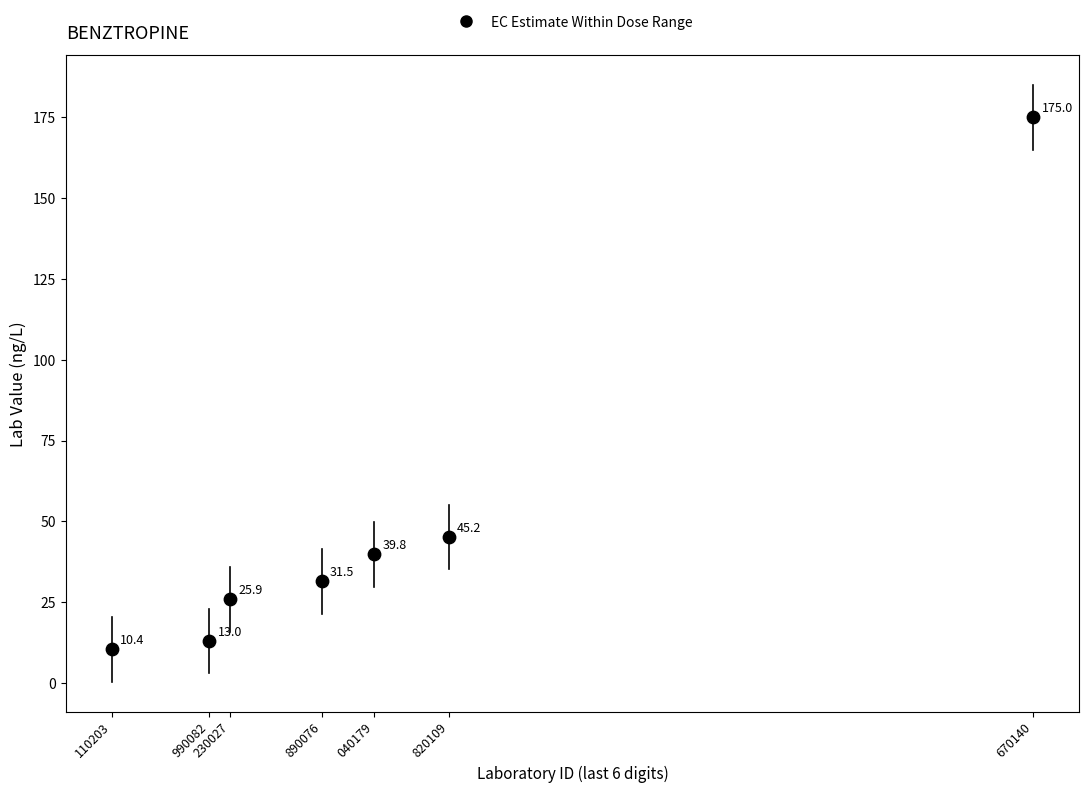

What Y value in the scatter plot is closest to 92?

45.2